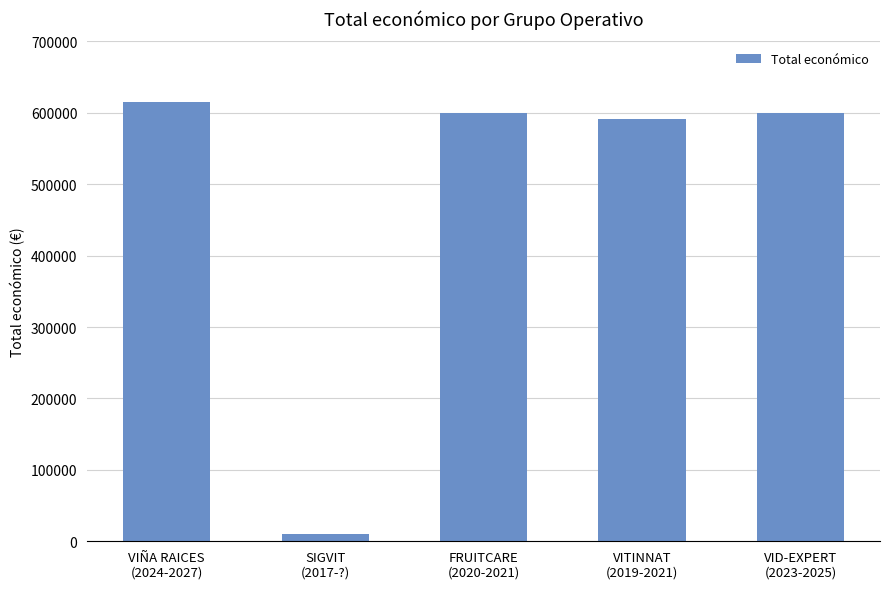

Approximately how many times larger is the value at VITINNAT
(2019-2021) compared to VID-EXPERT
(2023-2025)?

1.0